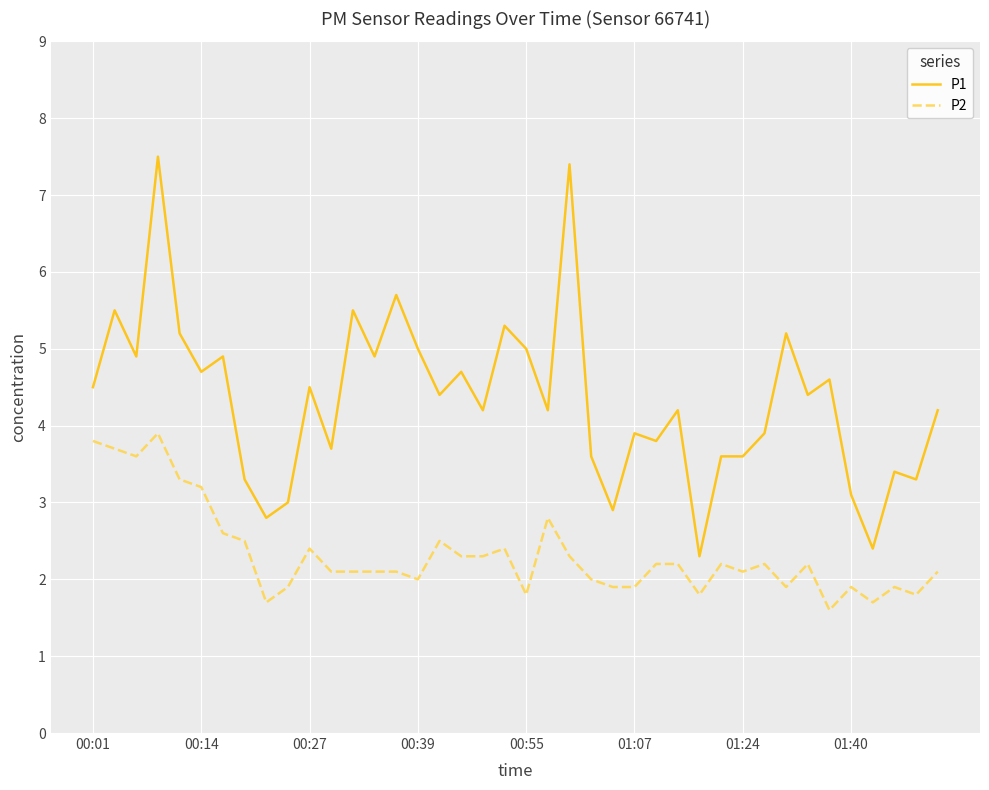

Which series has the widest spread of values?

P1